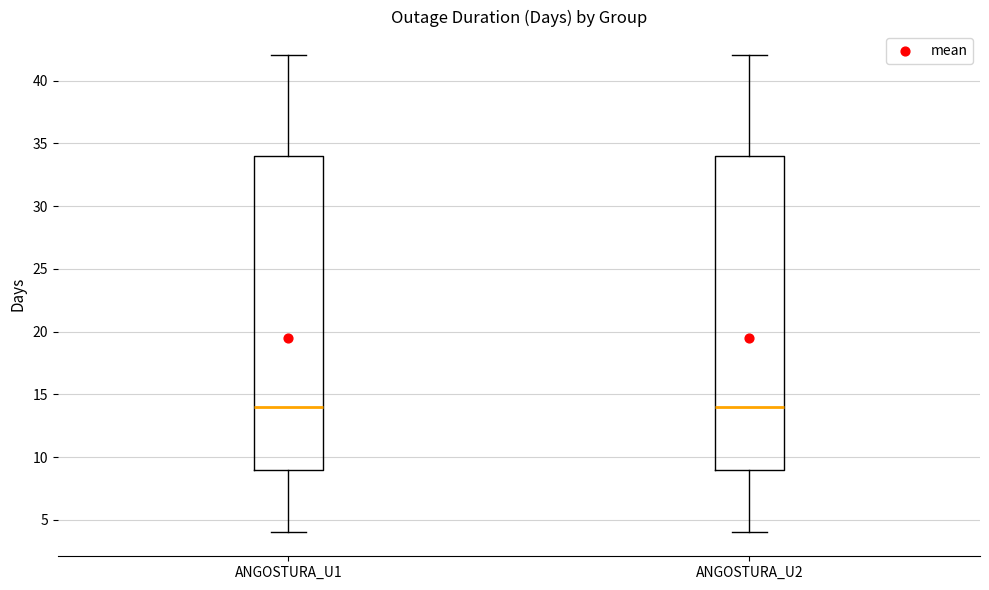

Reading left to right, transcribe this box plot: for each box, give where its median line is, the range the box spans, and where its two whiskers end, as read against the y-axis. The values are not printed on the chart, so give them approximately, as read against the axis.

ANGOSTURA_U1: median 14, box 9 to 34, whiskers 4 to 42
ANGOSTURA_U2: median 14, box 9 to 34, whiskers 4 to 42